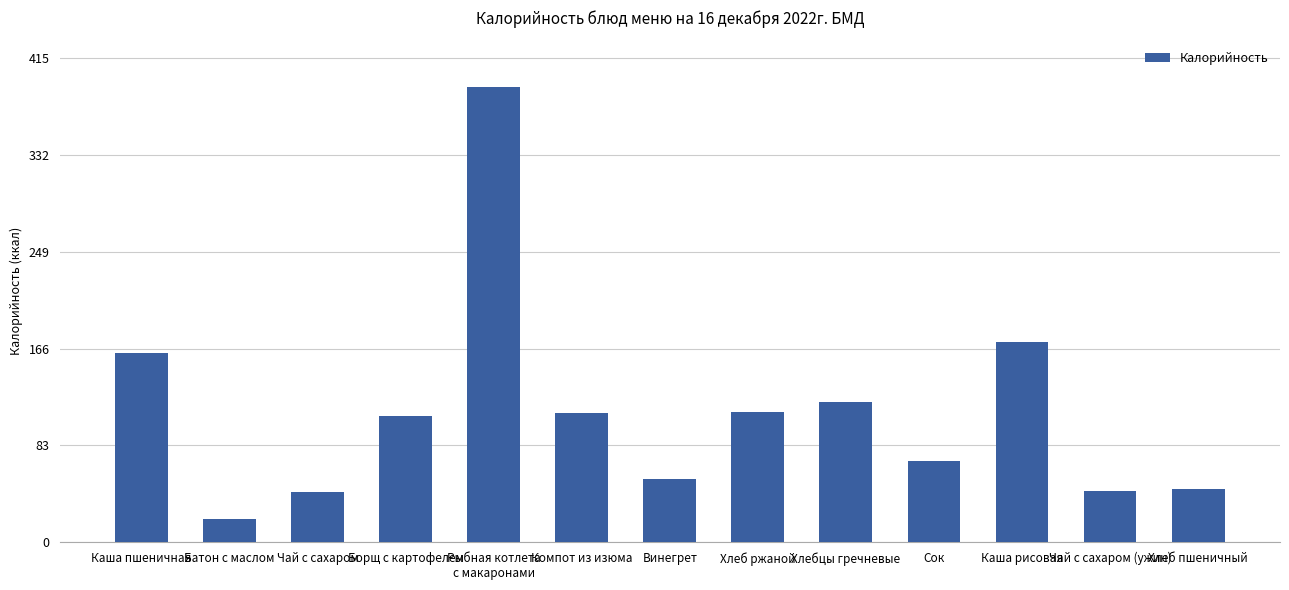

Which category has the highest value across all series?

Рыбная котлета
с макаронами